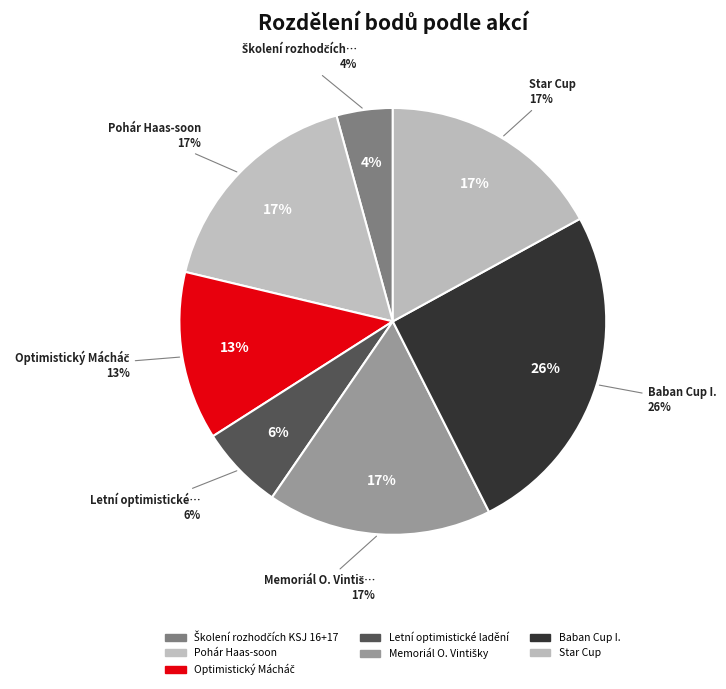

To the nearest percent, what percentage of the pie is Školení rozhodčích KSJ 16+17?

4%